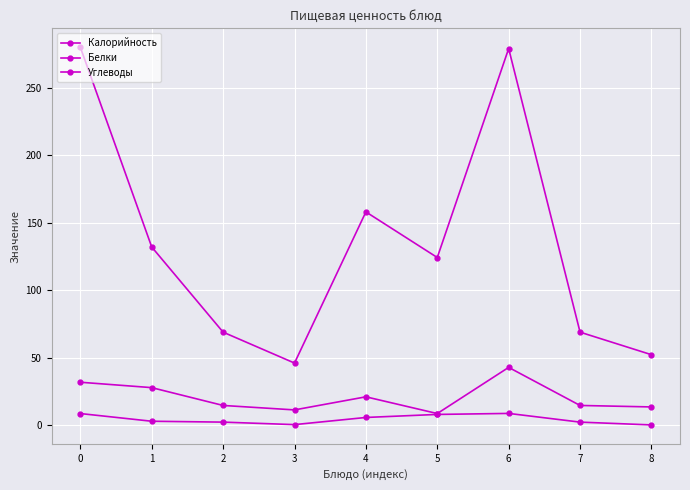

How many data points does each series have?

9